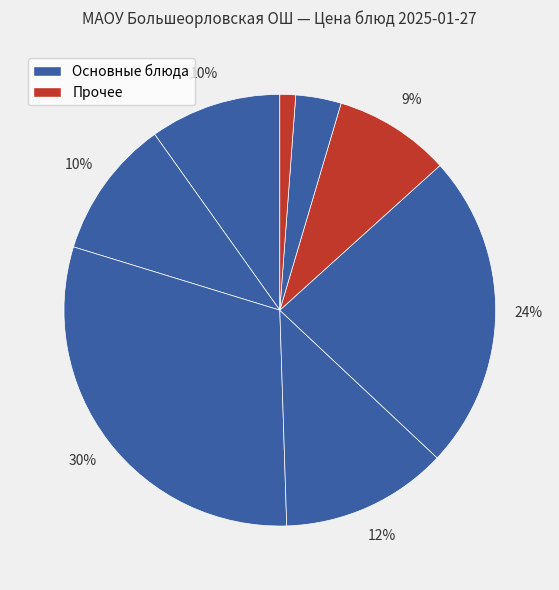

Which category has the smallest portion of the pie?

Хлеб ржаной